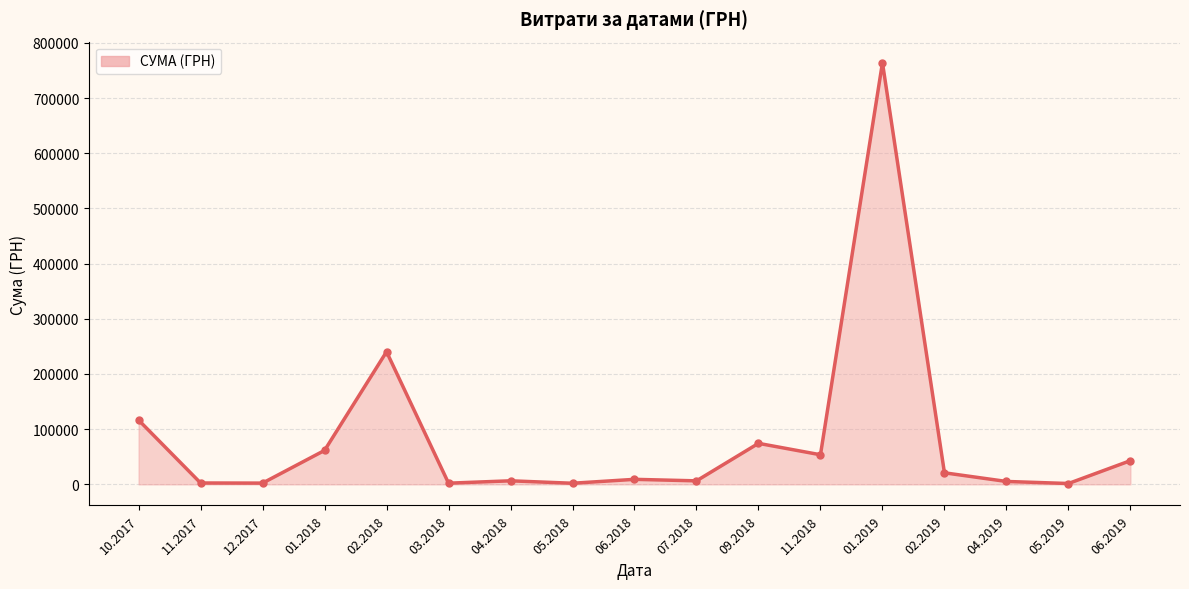

Approximately how many times larger is the value at 01.2019 compared to 06.2019?

17.8